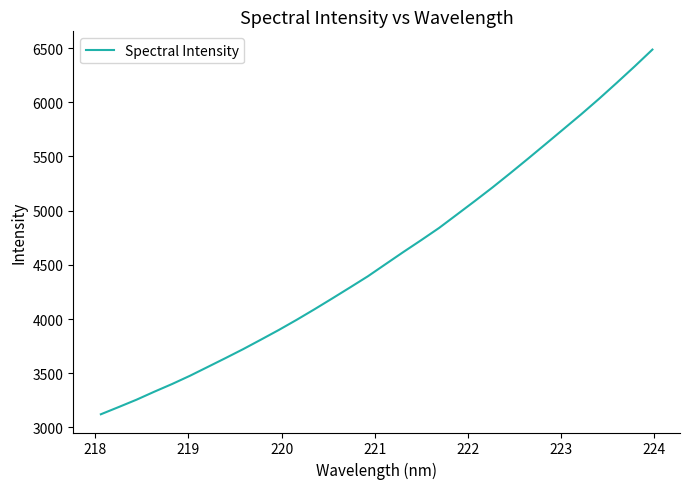

True or false: the data has more than 1 interior local peaks.

False